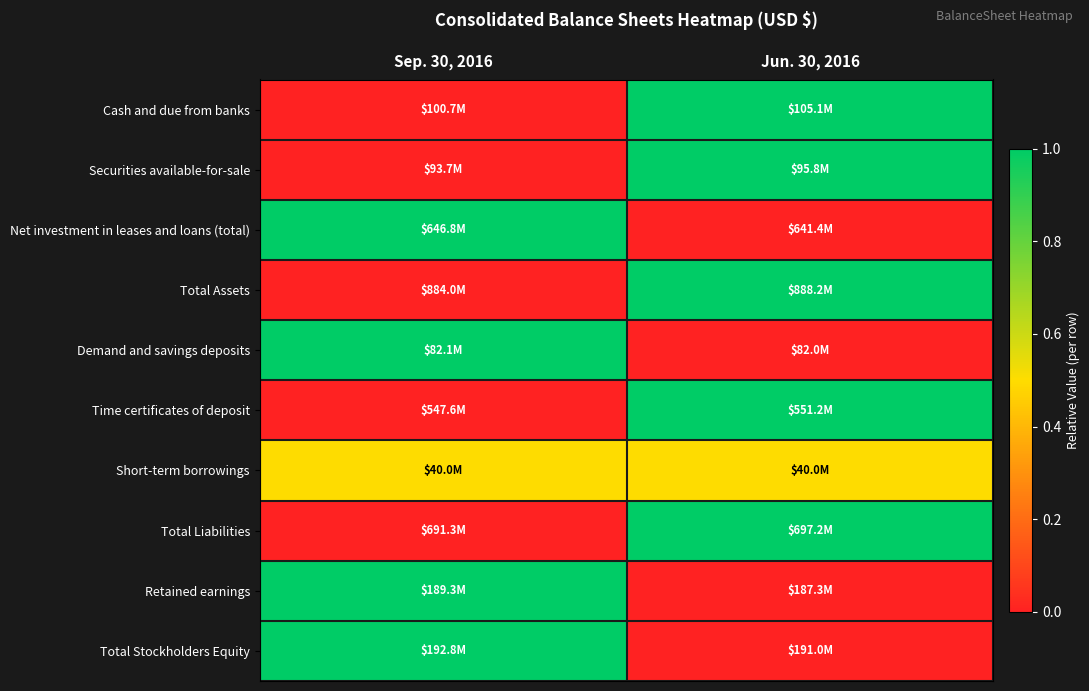

Between Sep. 30, 2016 and Jun. 30, 2016, which is larger?

Jun. 30, 2016